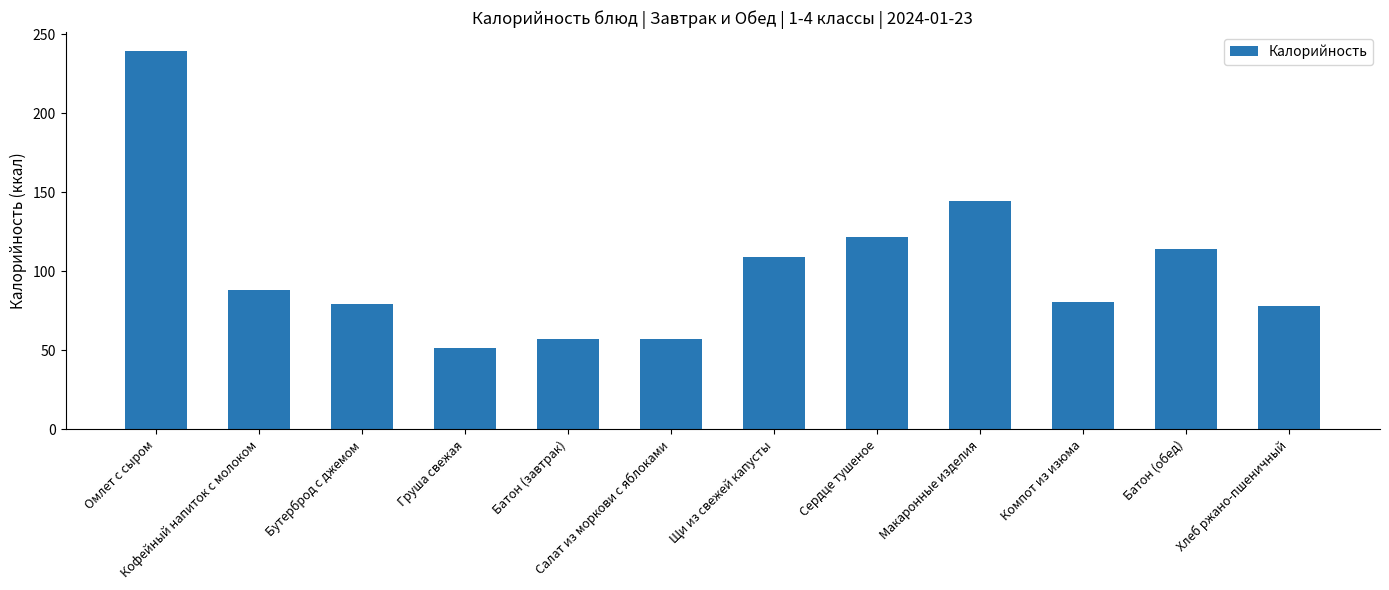

Is it true that the value at Груша свежая is 10.9?

False